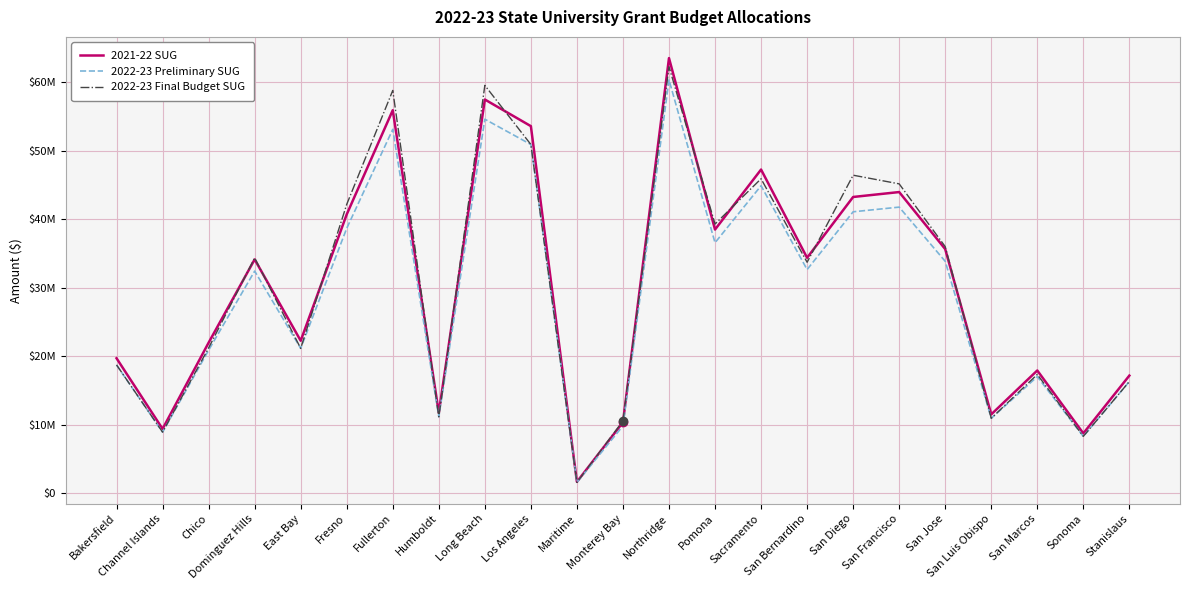

True or false: 2022-23 Preliminary SUG and 2022-23 Final Budget SUG intersect in this chart.

False